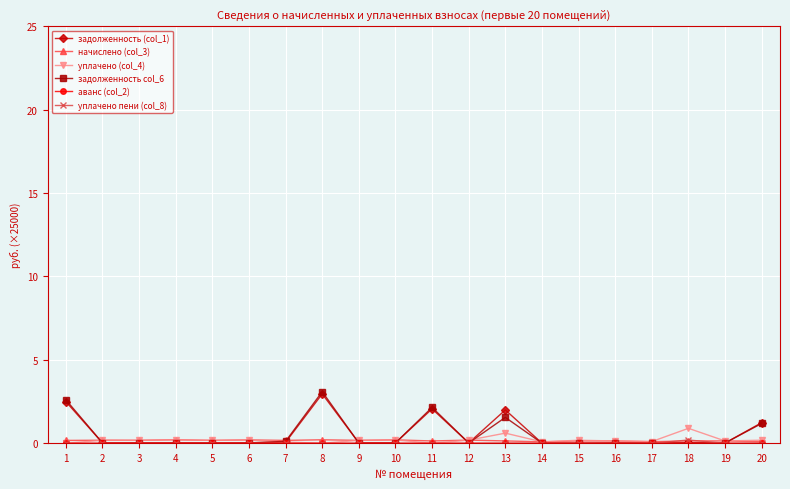

What is the greatest value displayed?

3.1